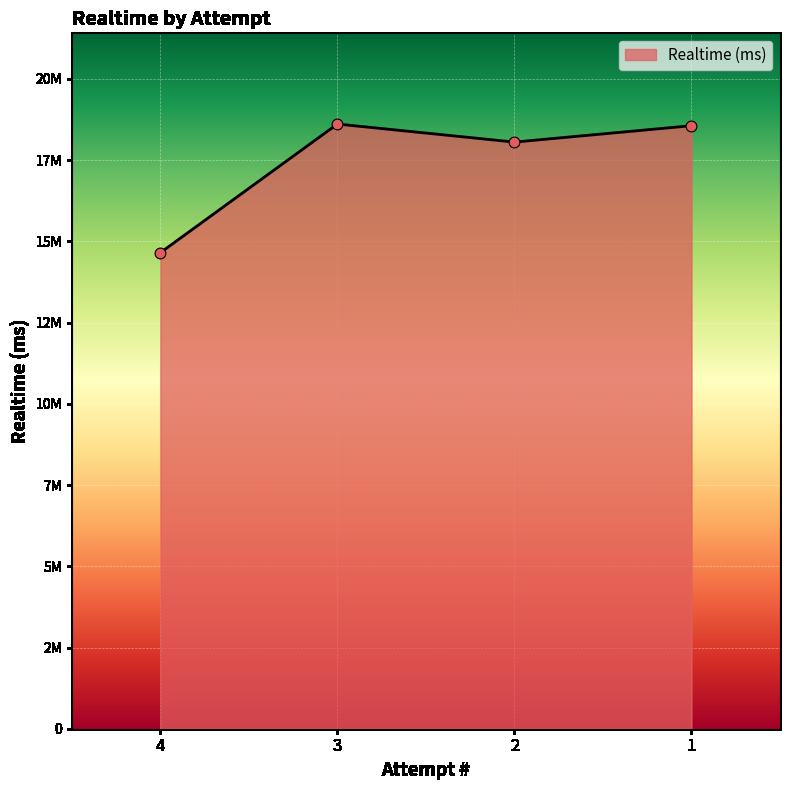

What is the change in value from 4 to 3?

+3960217